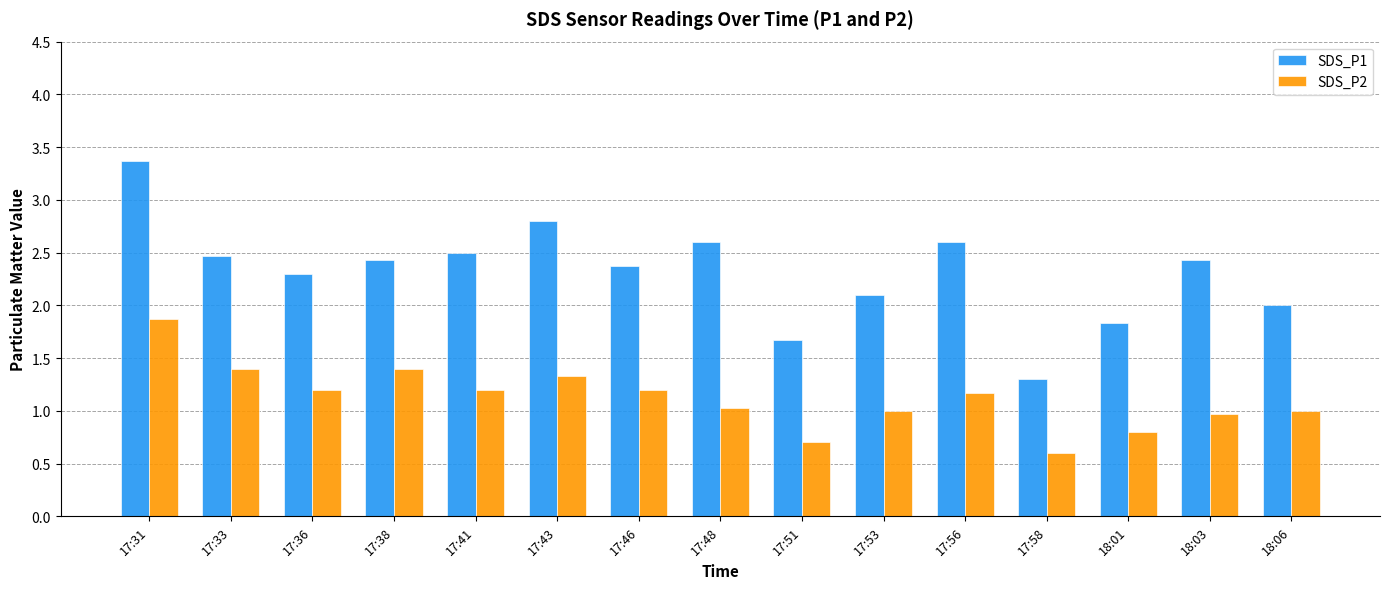

What is the label of the 5th bar from the left?

17:41